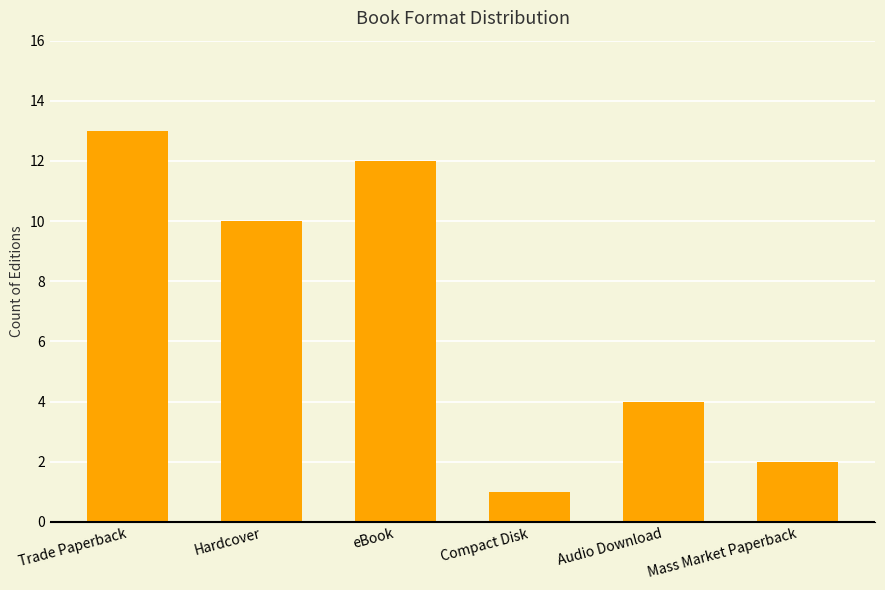

What is the change in value from Trade Paperback to eBook?

-1